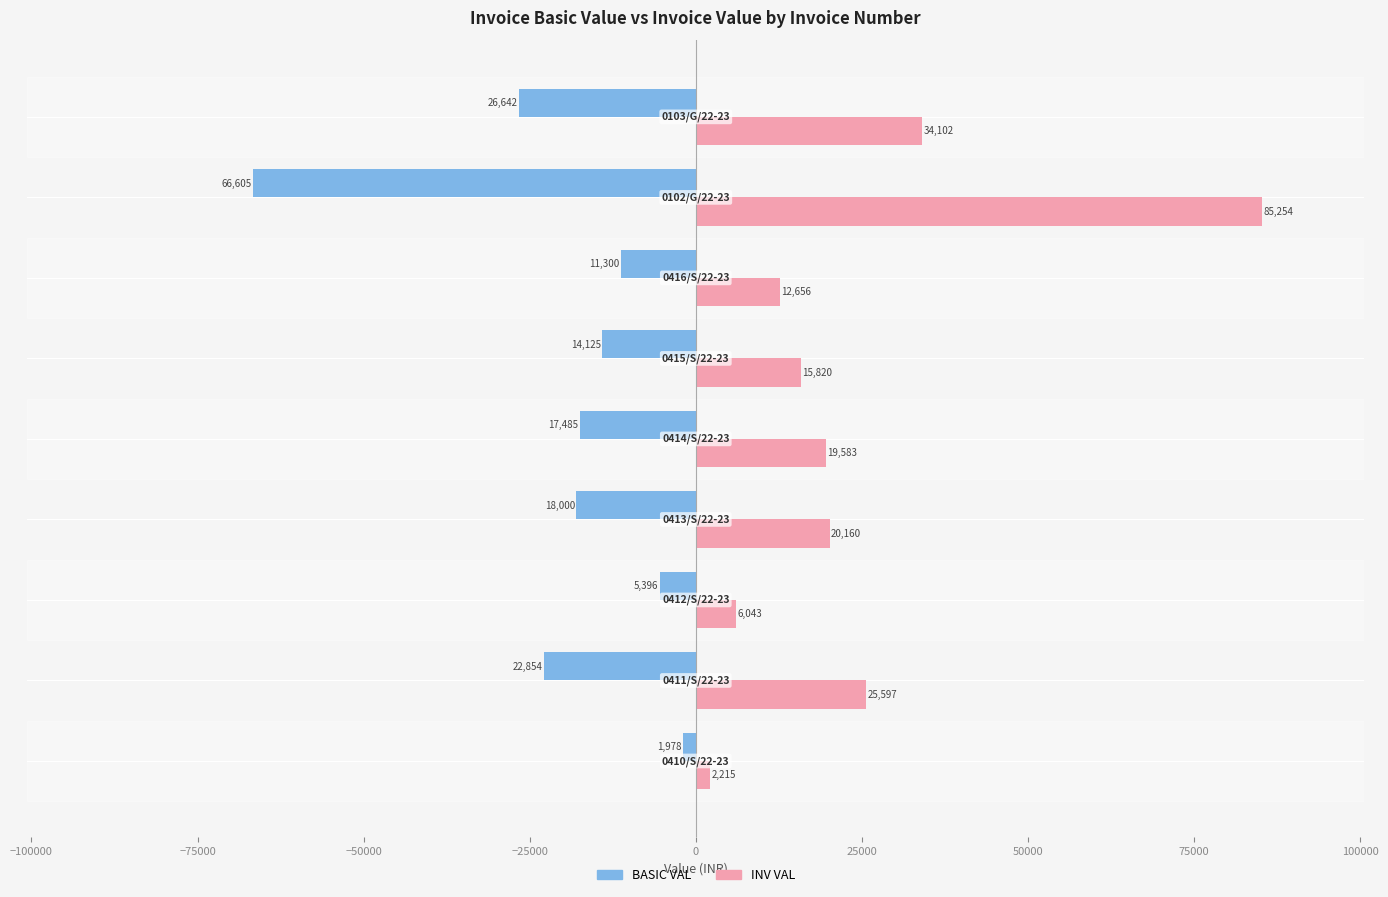

What is the average value of the INV VAL series?

24603.4